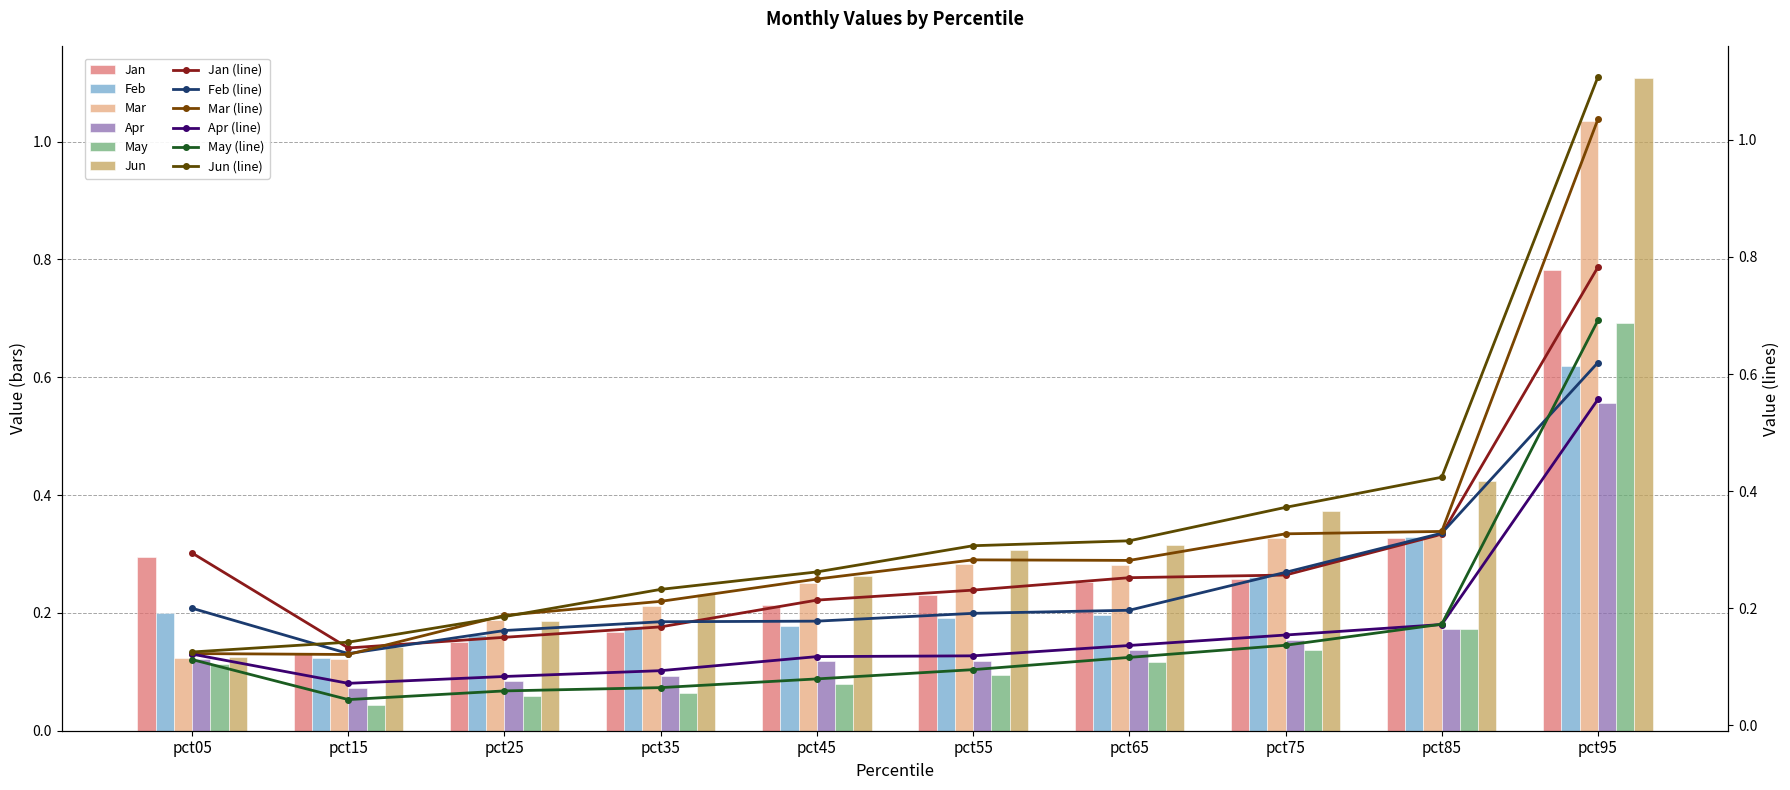

The value of Jan at pct05 is 0.3. True or false?

True